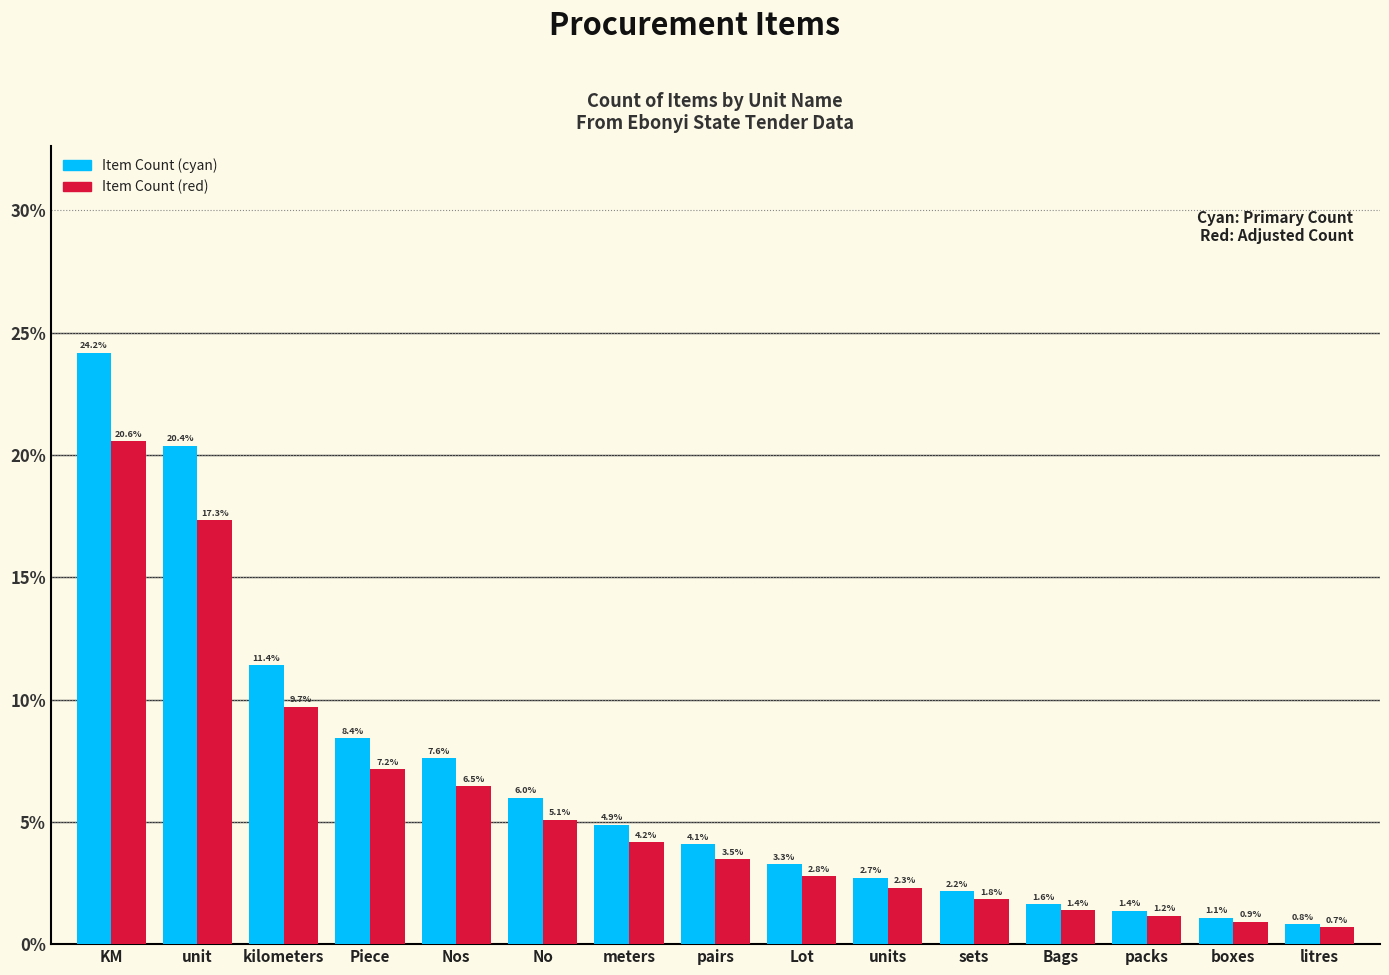

The Item Count (cyan) series shows 4.7 at units. True or false?

False